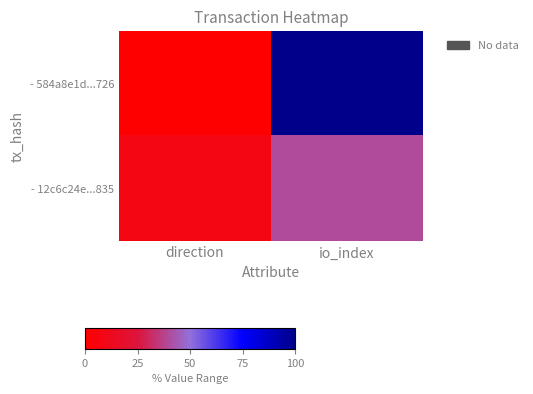

Reading right to left, transcribe all the data shown in this chart.

- 584a8e1d...726: io_index=100	direction=0
- 12c6c24e...835: io_index=40	direction=8